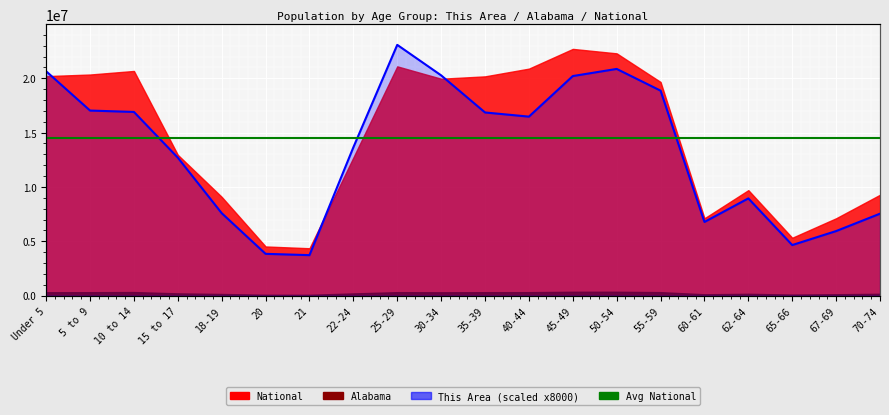

What is the average value of the This Area (scaled) series?

13326400.0